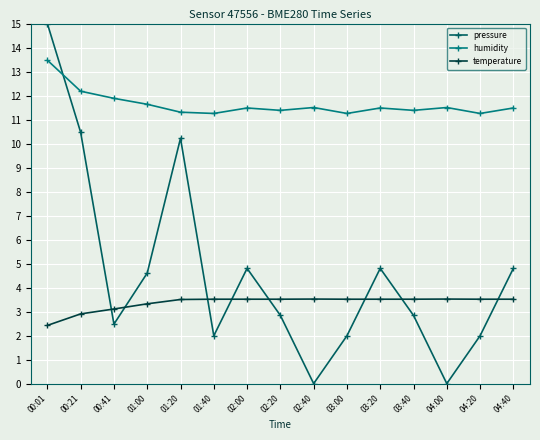

True or false: humidity has a value of 11.9 at 00:41.

True